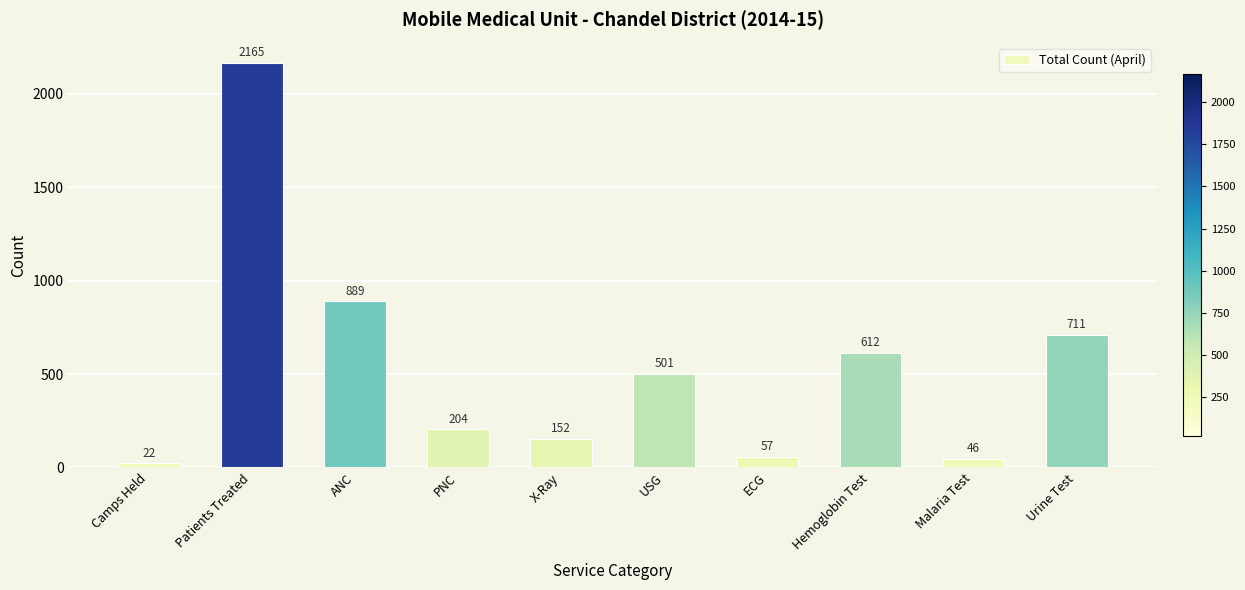

The value at Urine Test is 467. True or false?

False